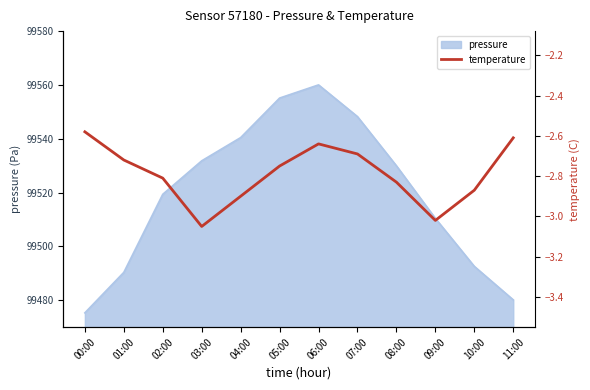

List the labels in order of value, largest first.

00:00, 11:00, 06:00, 07:00, 01:00, 05:00, 02:00, 08:00, 10:00, 04:00, 09:00, 03:00